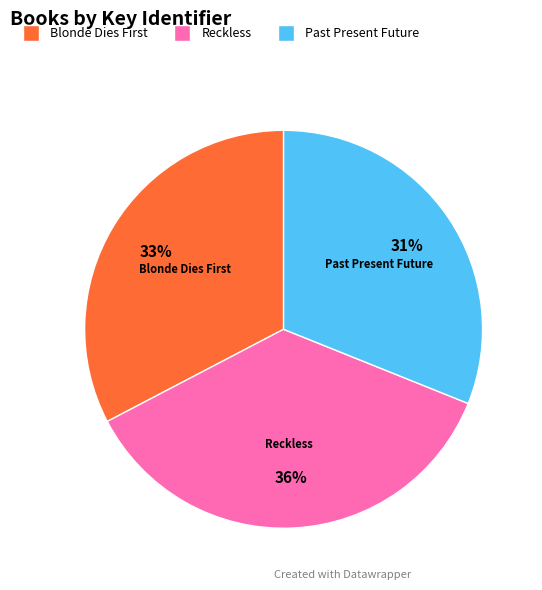

To the nearest percent, what is the average slice percentage?

33%